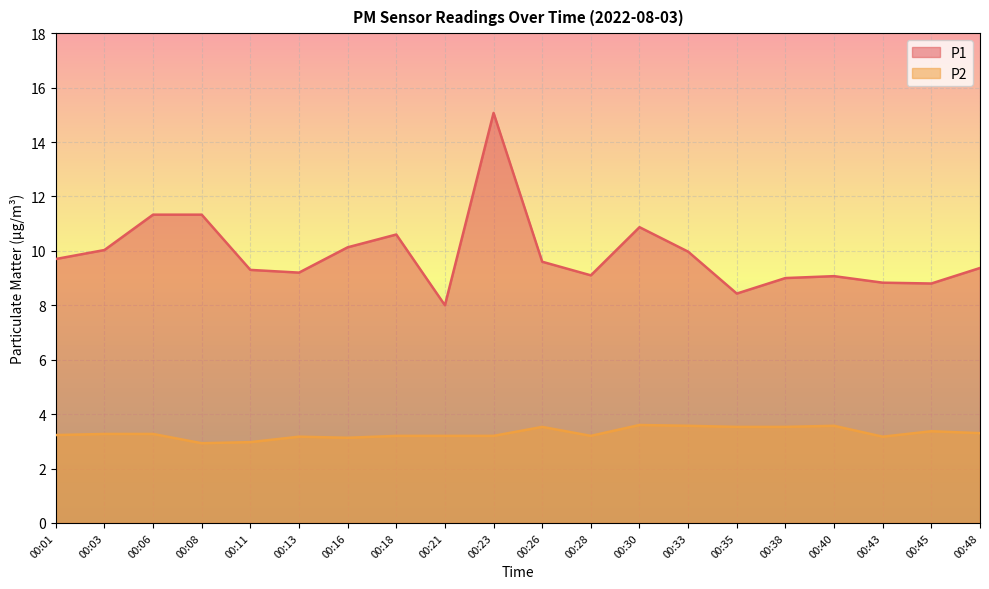

In P1, how many points are lower than both neighbors (excluding endpoints)?

5